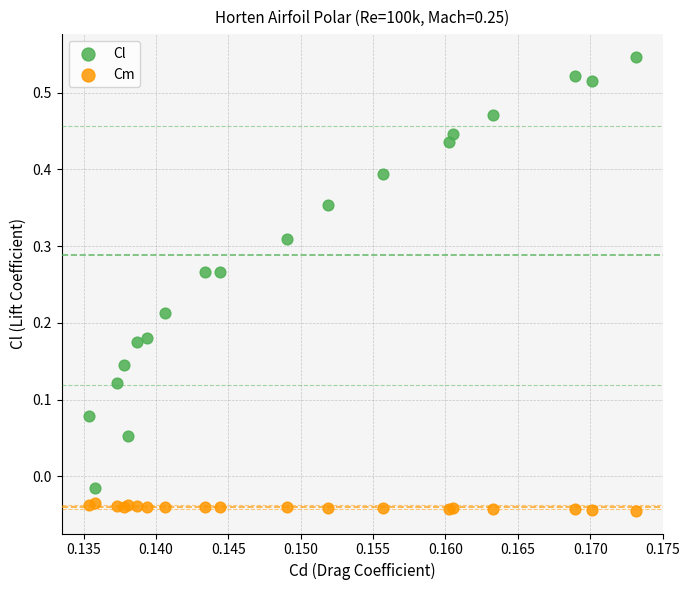

Which series reaches the maximum Y coordinate?

Cl